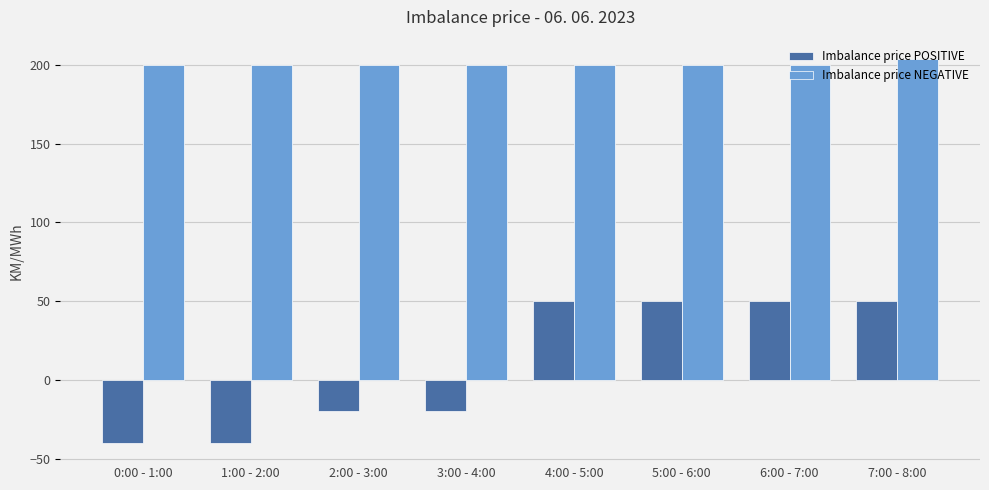

What is the maximum value shown in the chart?

203.8